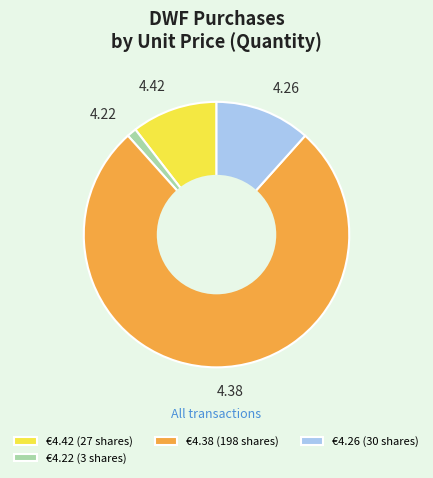

How many slices are in this pie chart?

4